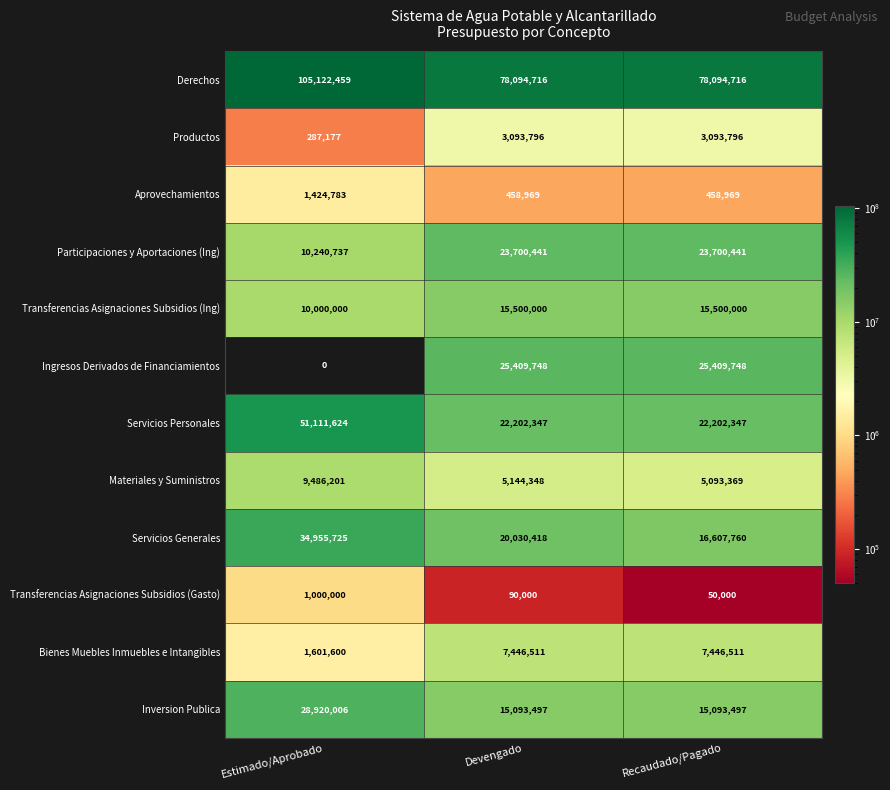

How many Servicios Personales values are between 22202347 and 51111624?

3